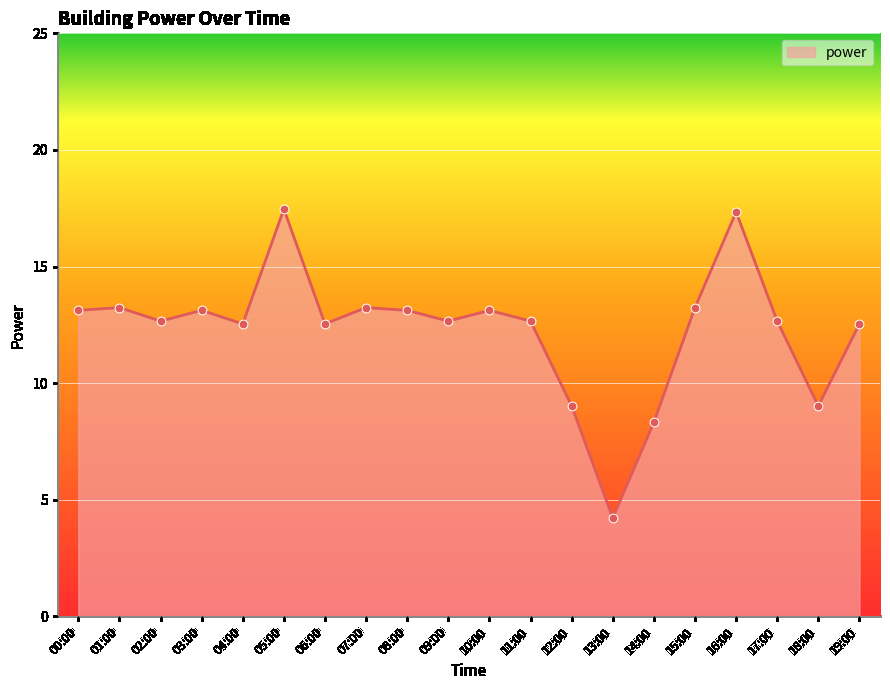

What is the change in value from 13:00 to 14:00?

+4.1